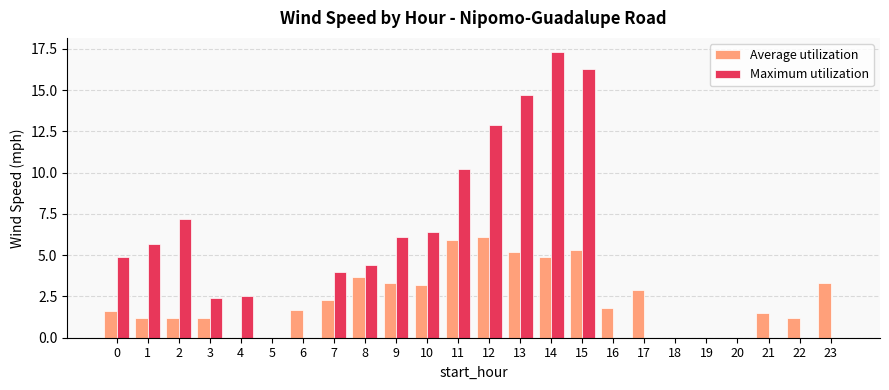

What are all the series names shown in the legend?

Average utilization, Maximum utilization